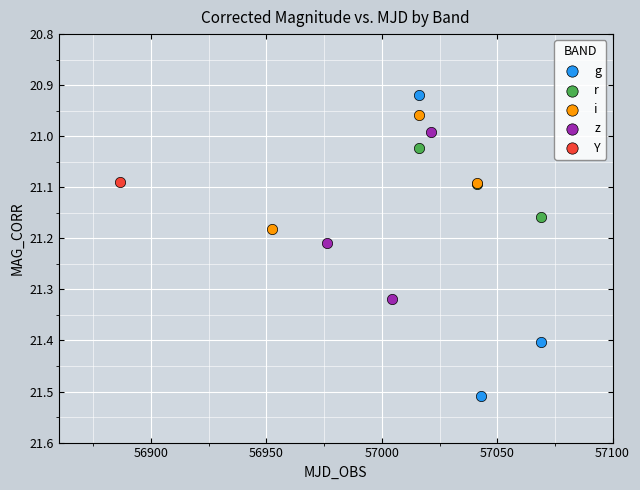

Which series reaches the minimum Y coordinate?

g